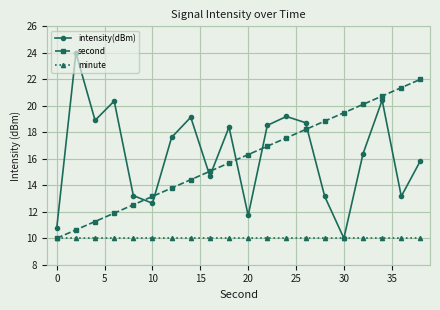

What are all the series names shown in the legend?

intensity(dBm), second, minute